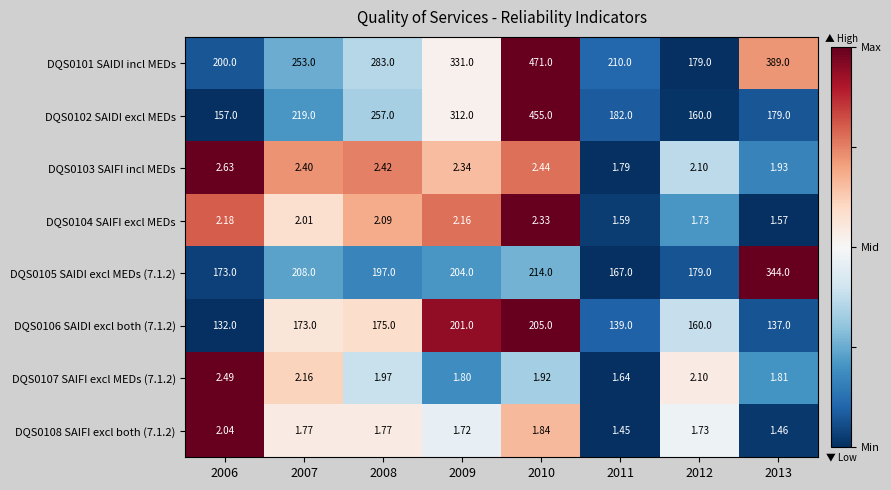

How many distinct data groups are displayed?

8